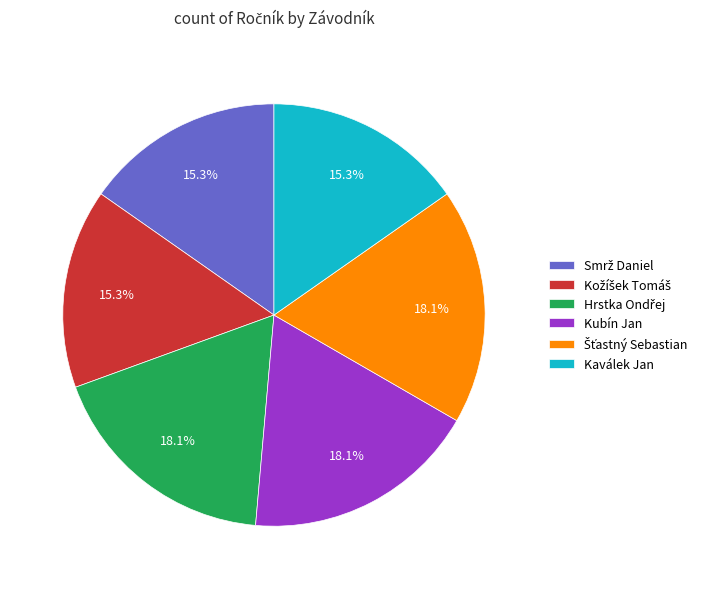

Is there any slice that represents more than half of the pie?

No